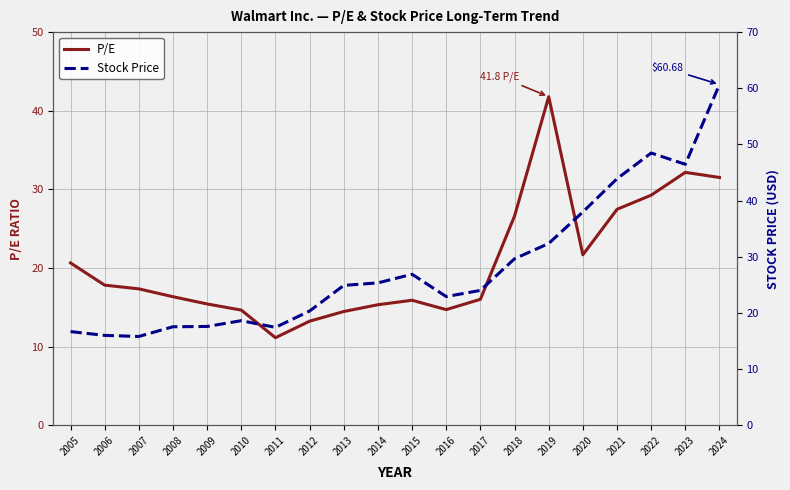

At 2005, list the series in order from largest to smallest.

P/E, Stock Price